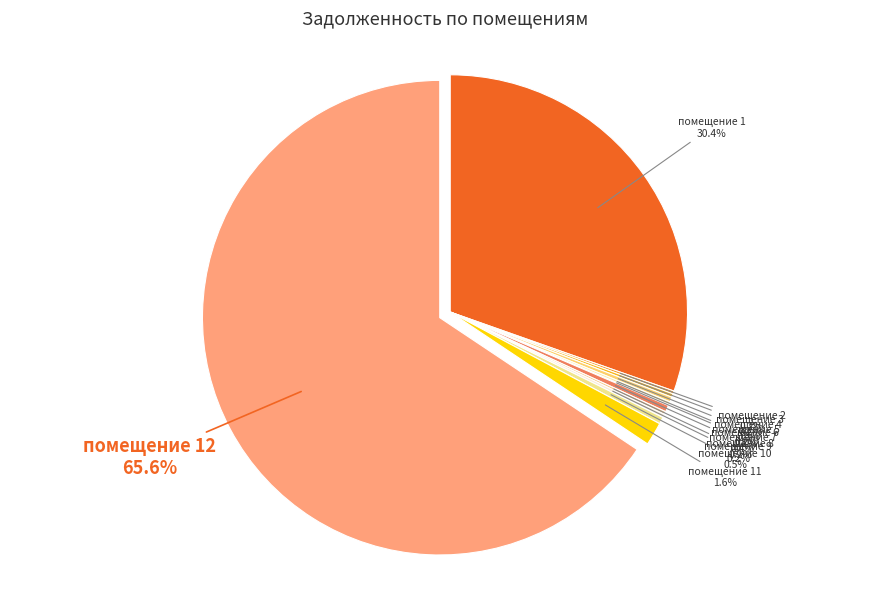

What is the majority slice?

помещение 12